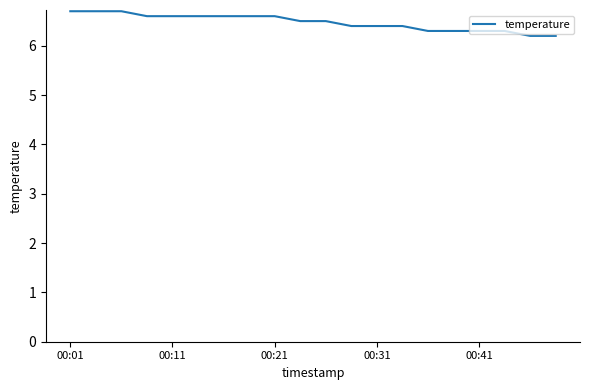

What is the difference between the maximum and minimum values?

0.5